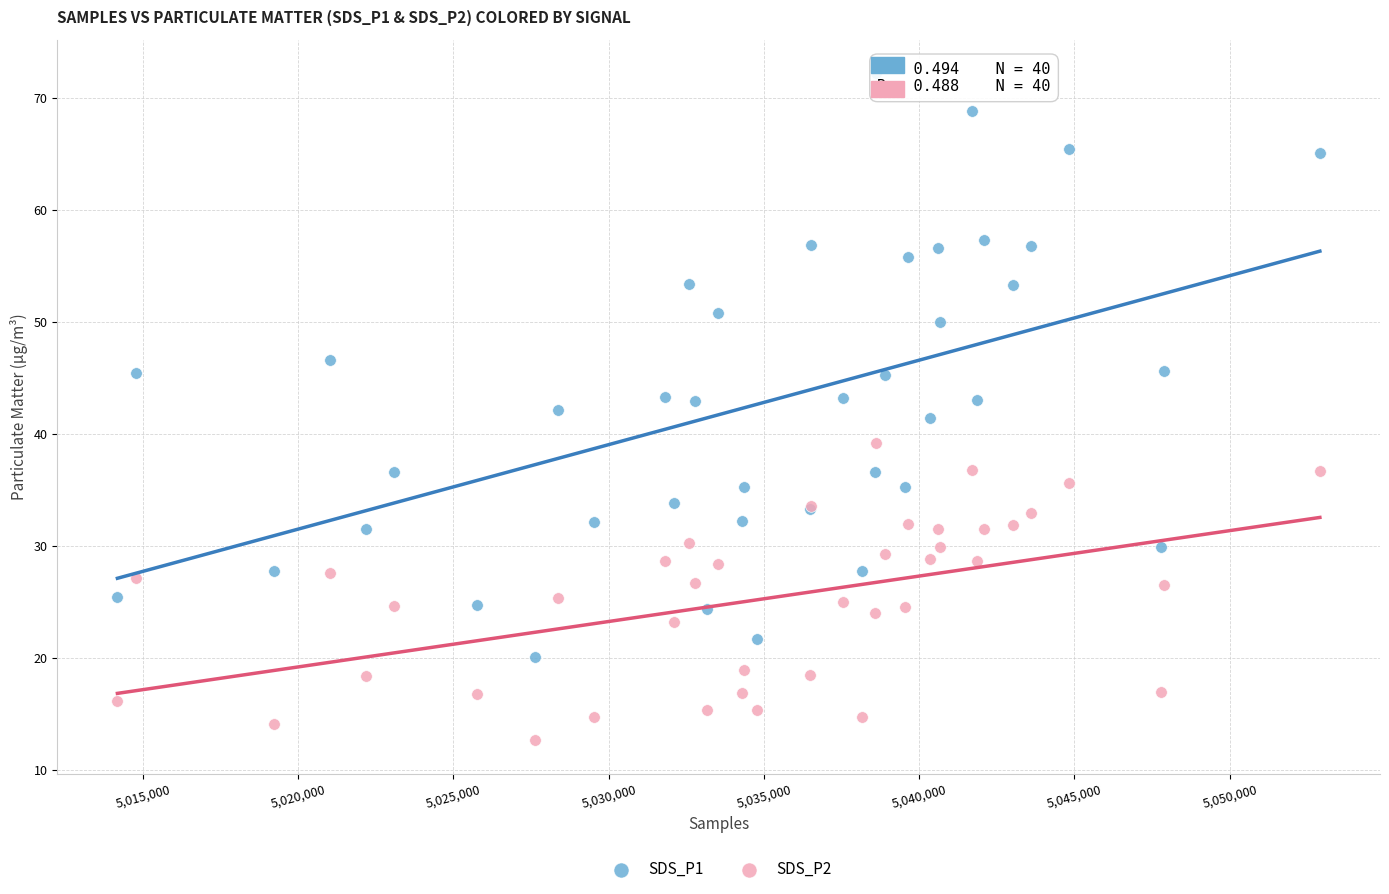

Which series reaches the maximum Y coordinate?

SDS_P1